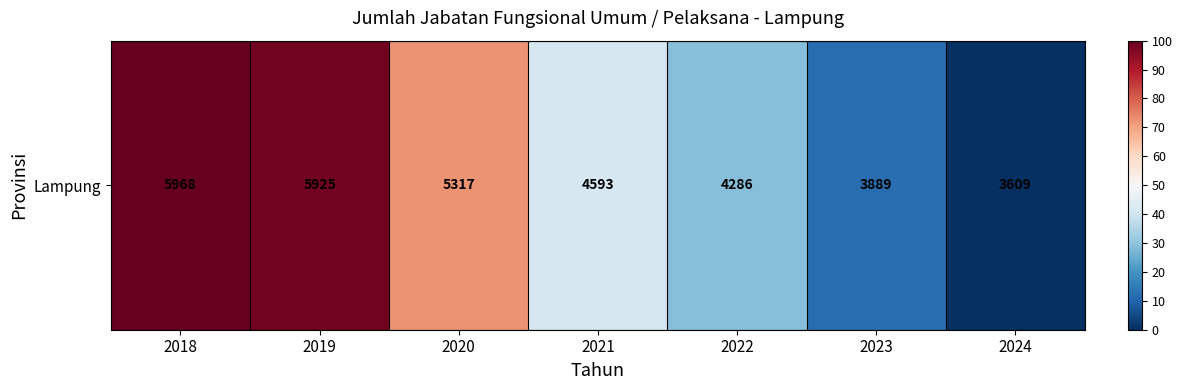

Approximately how many times larger is the value at 2019 compared to 2023?

8.3